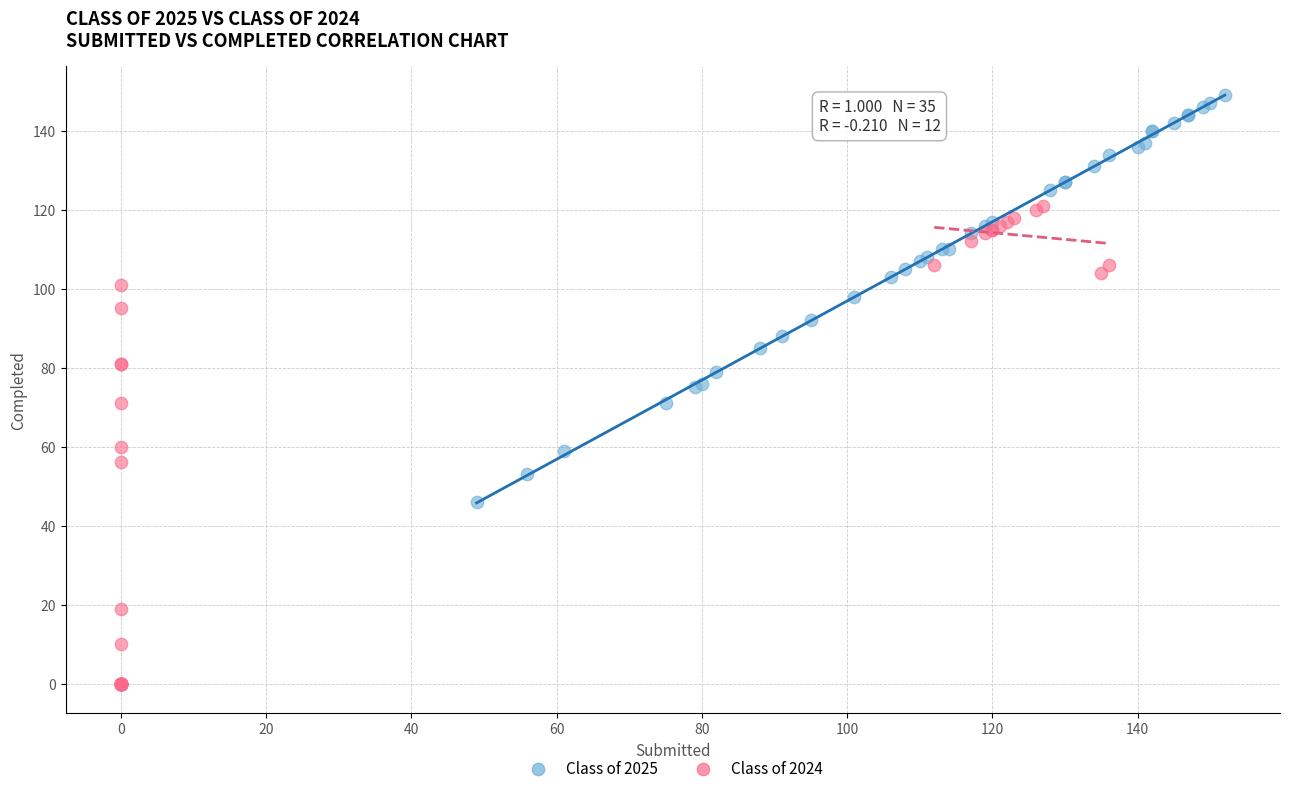

What are all the series names shown in the legend?

Class of 2025, Class of 2024